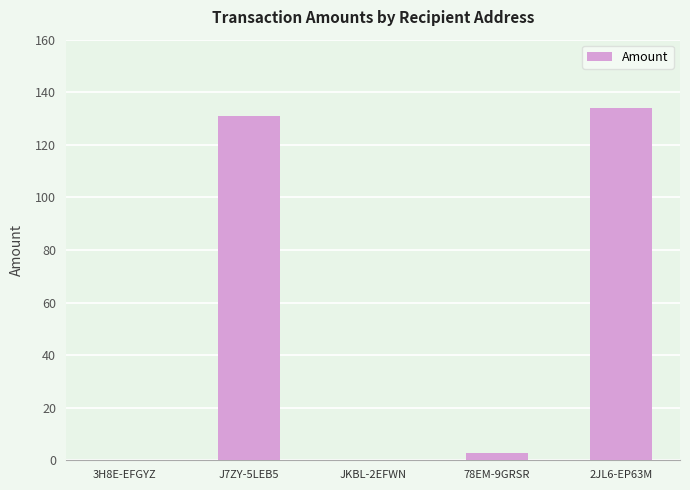

How many values exceed 2?

3